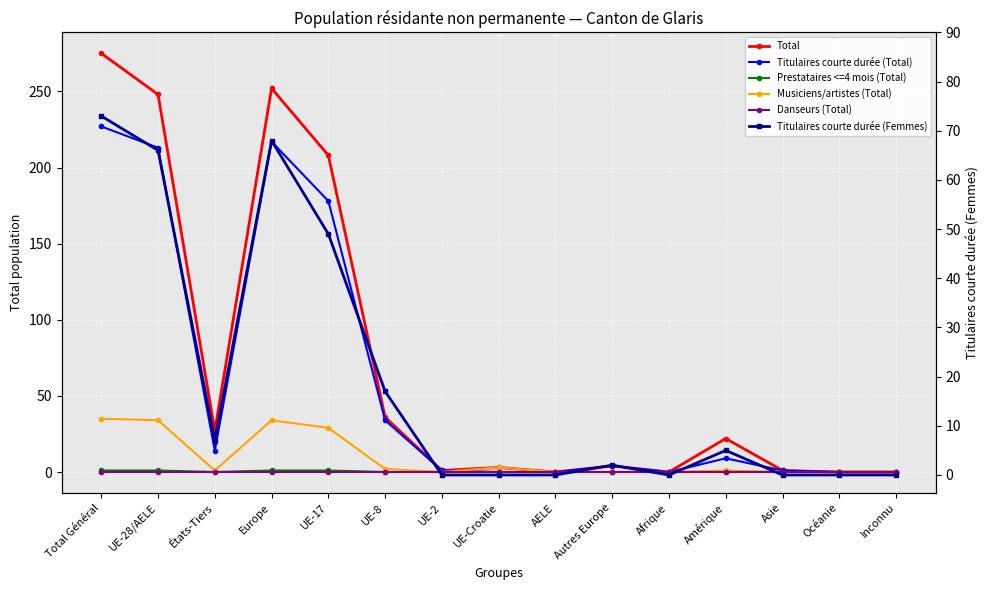

Which series has the largest total across all categories?

Total